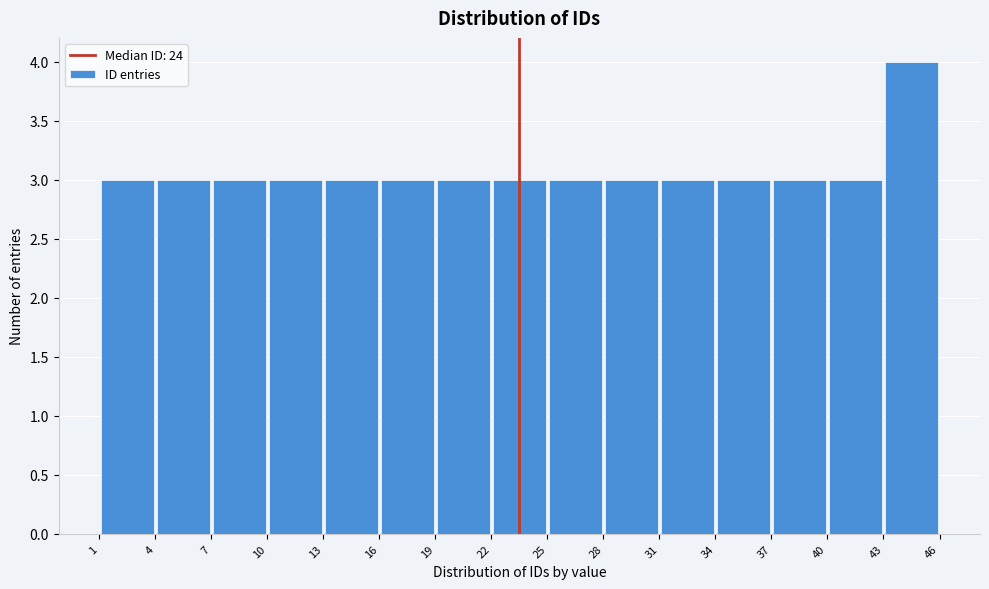

Which range on the x-axis has the tallest bar?

43 to 46